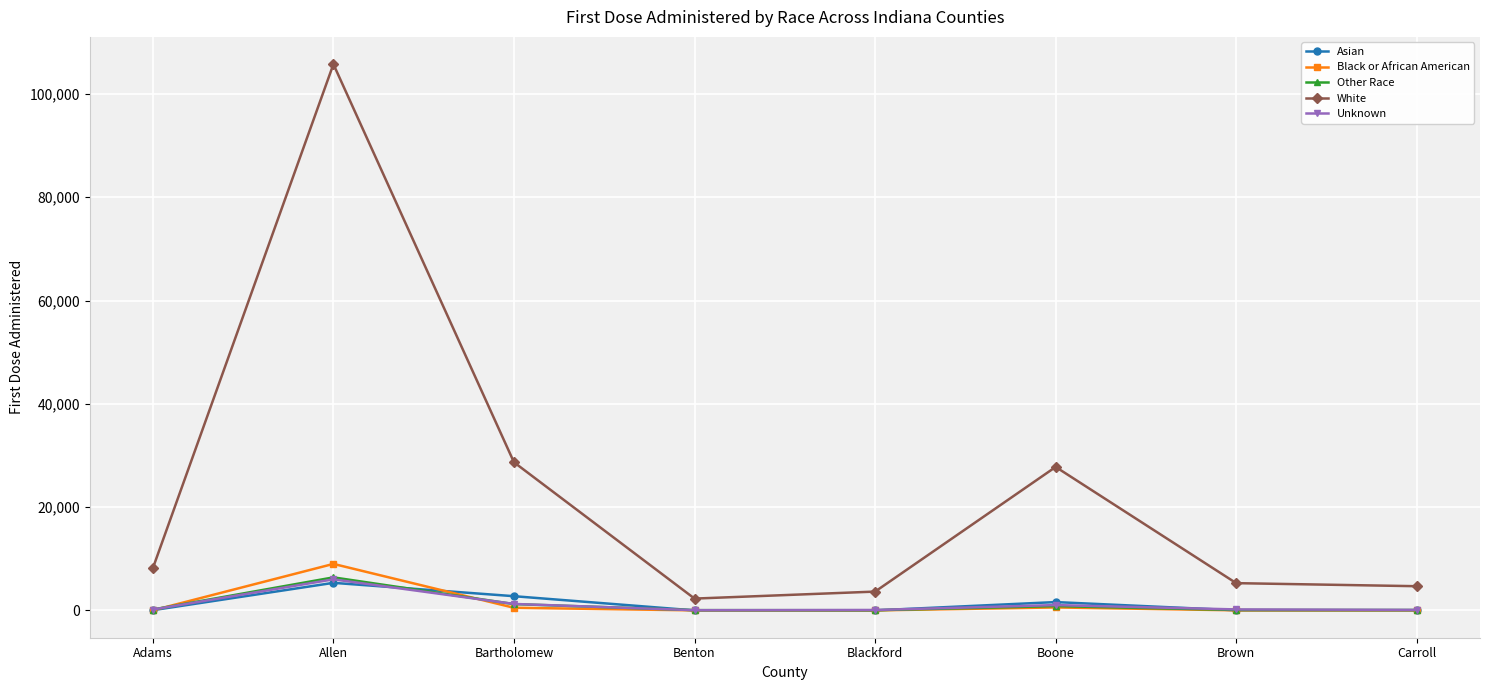

What is the smallest value displayed?

5